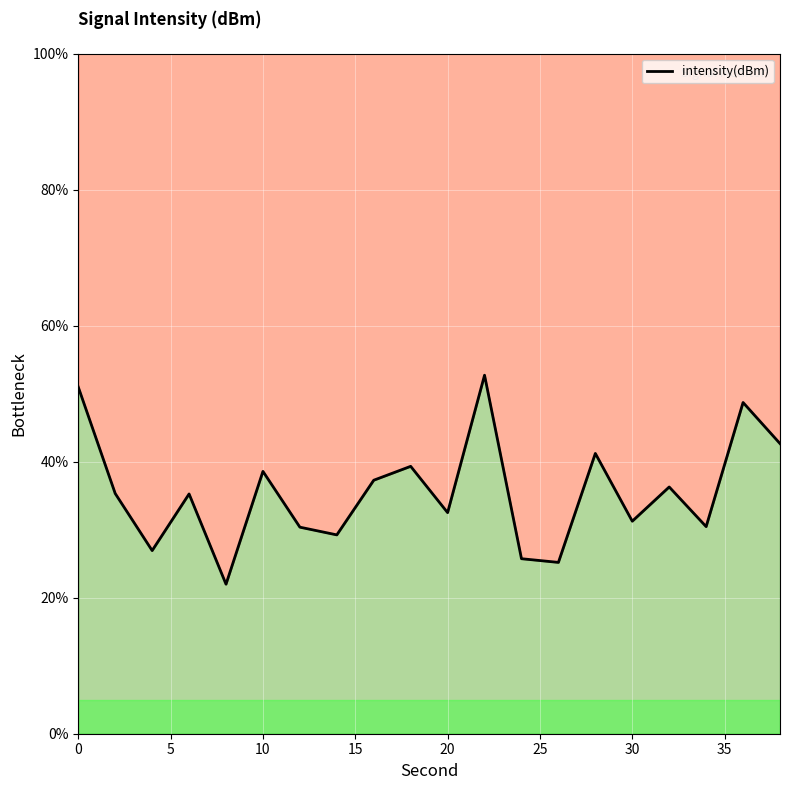

Is it true that the value at 40 is 57.3?

False